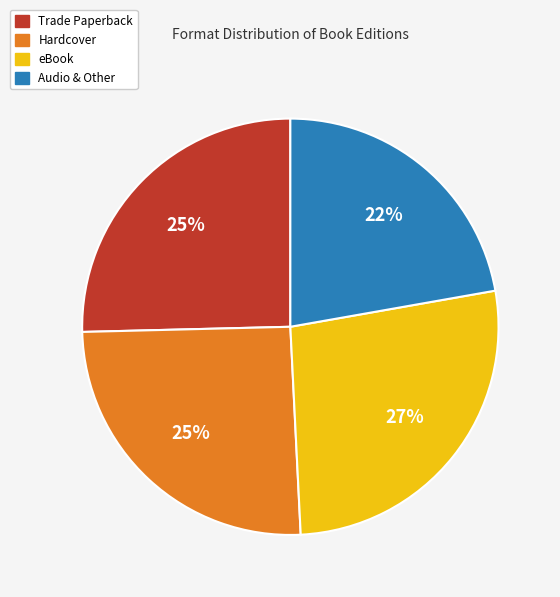

To the nearest percent, what is the difference between the largest and smallest slice percentages?

5%